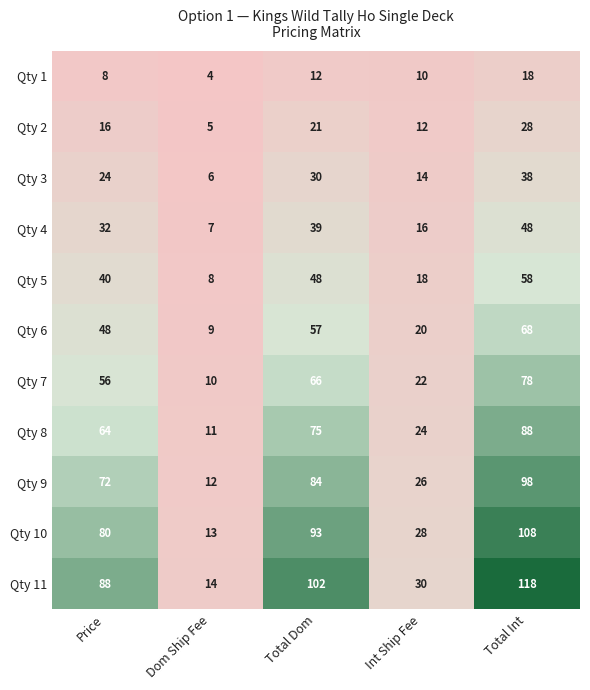

Where is Qty 3 nearest to the value 22?

Price